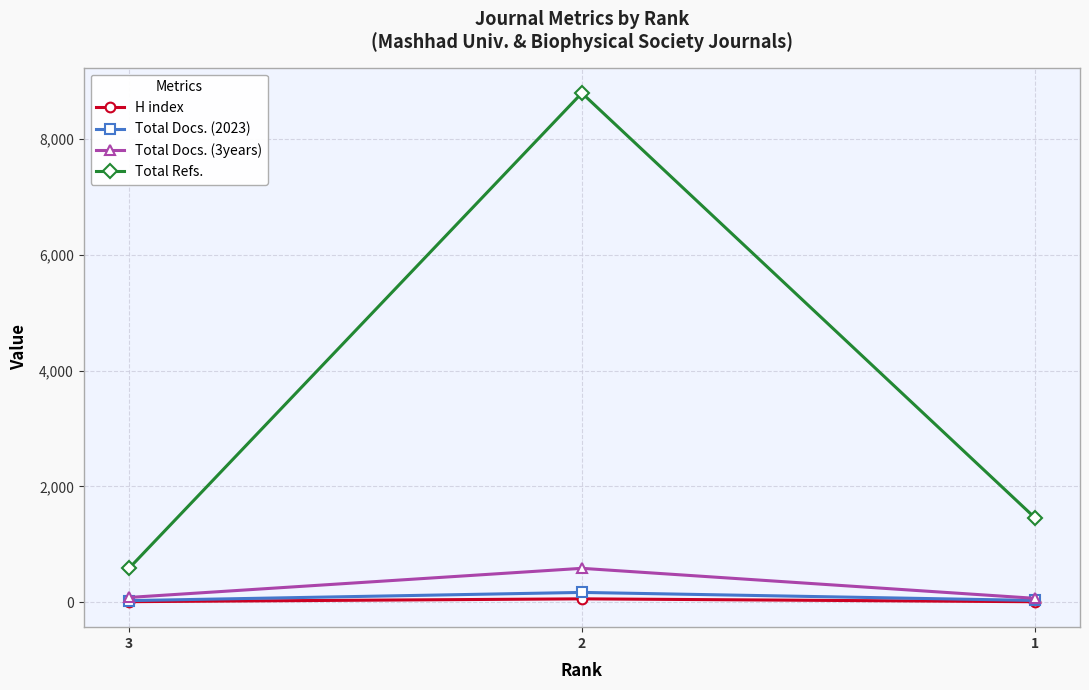

What is the greatest value displayed?

8792